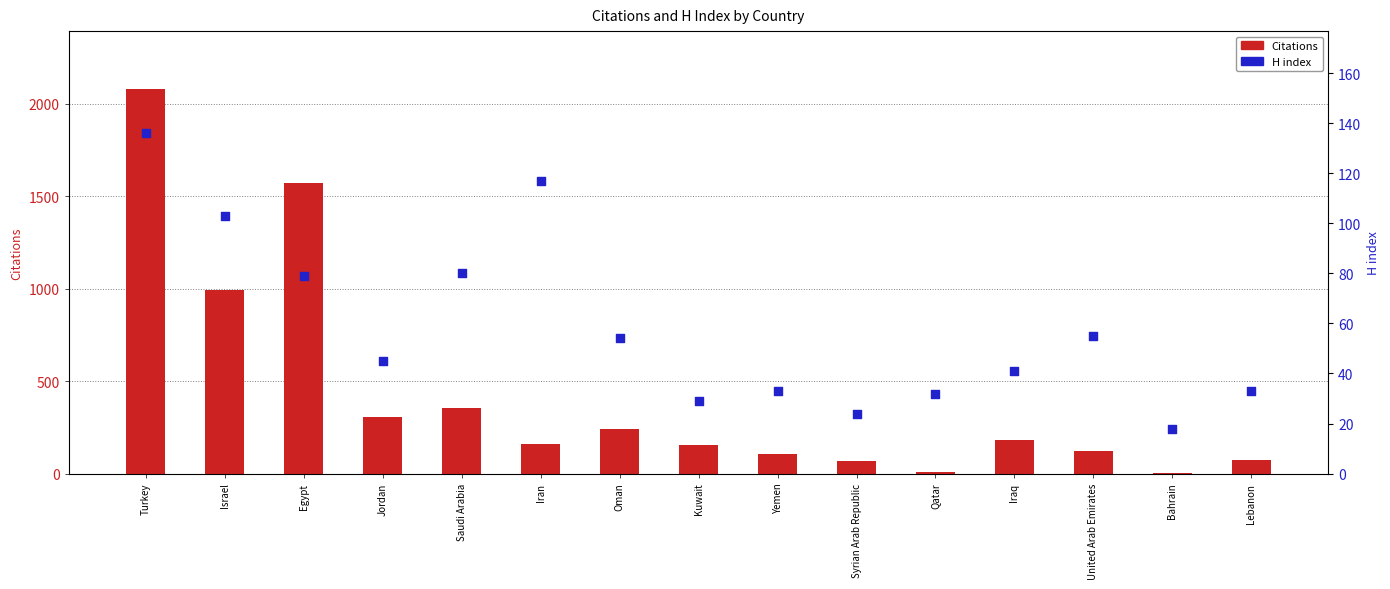

Is the value of Citations at Iran greater than the value of H index at Iran?

Yes